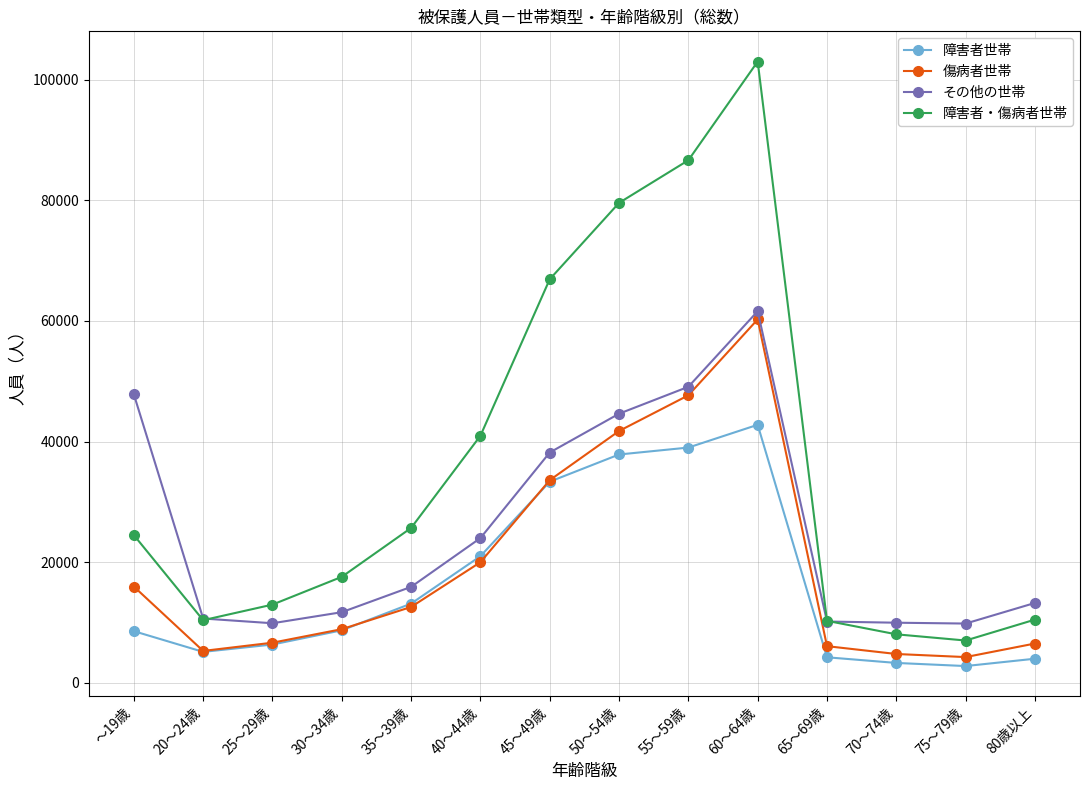

What position from the right is 40～44歳?

9